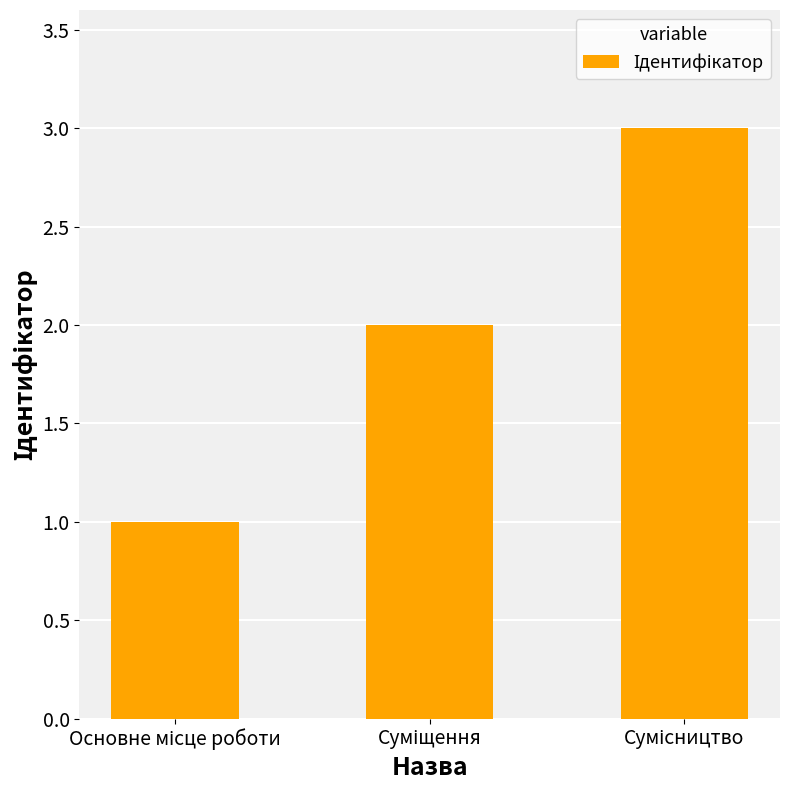

What is the maximum value shown in the chart?

3